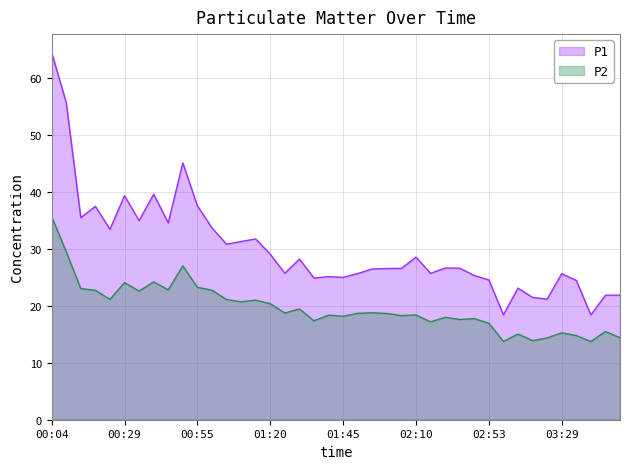

List the series in order of their overall mean, lowest first.

P2, P1